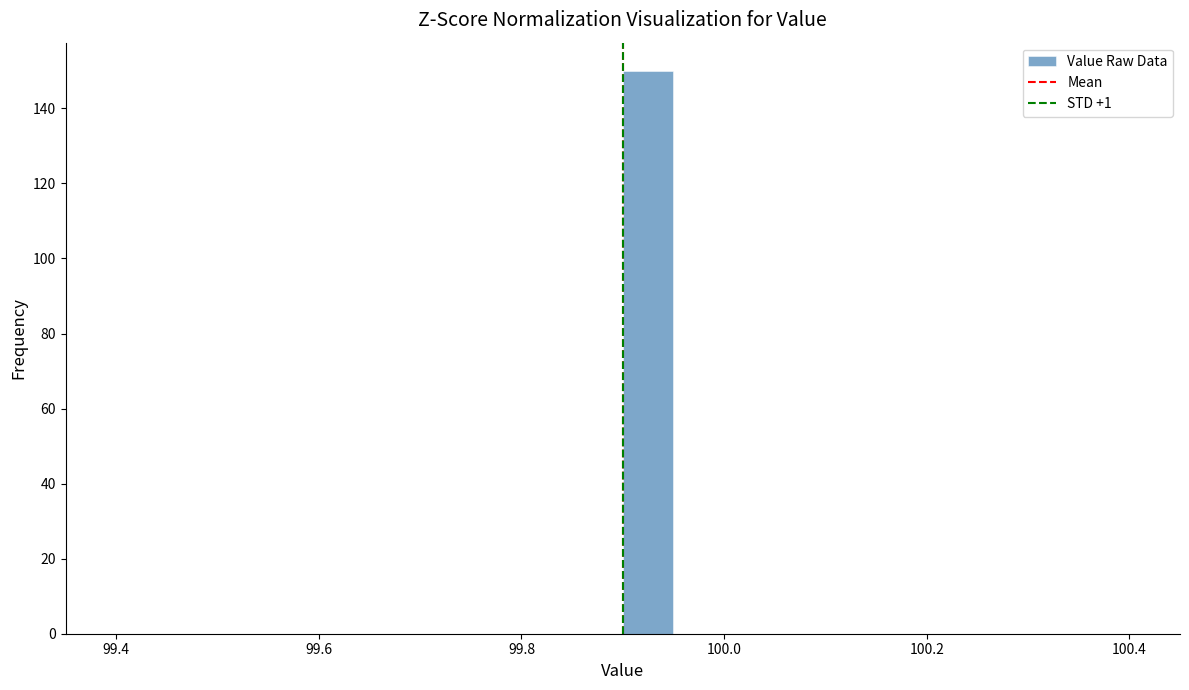

Around what value on the x-axis is the tallest bar? Give the approximate position of its centre, as read against the axis.

99.92